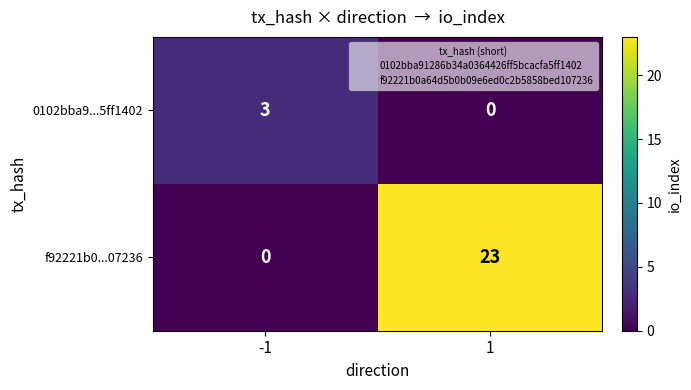

What is the average value of the f92221b0...07236 series?

12